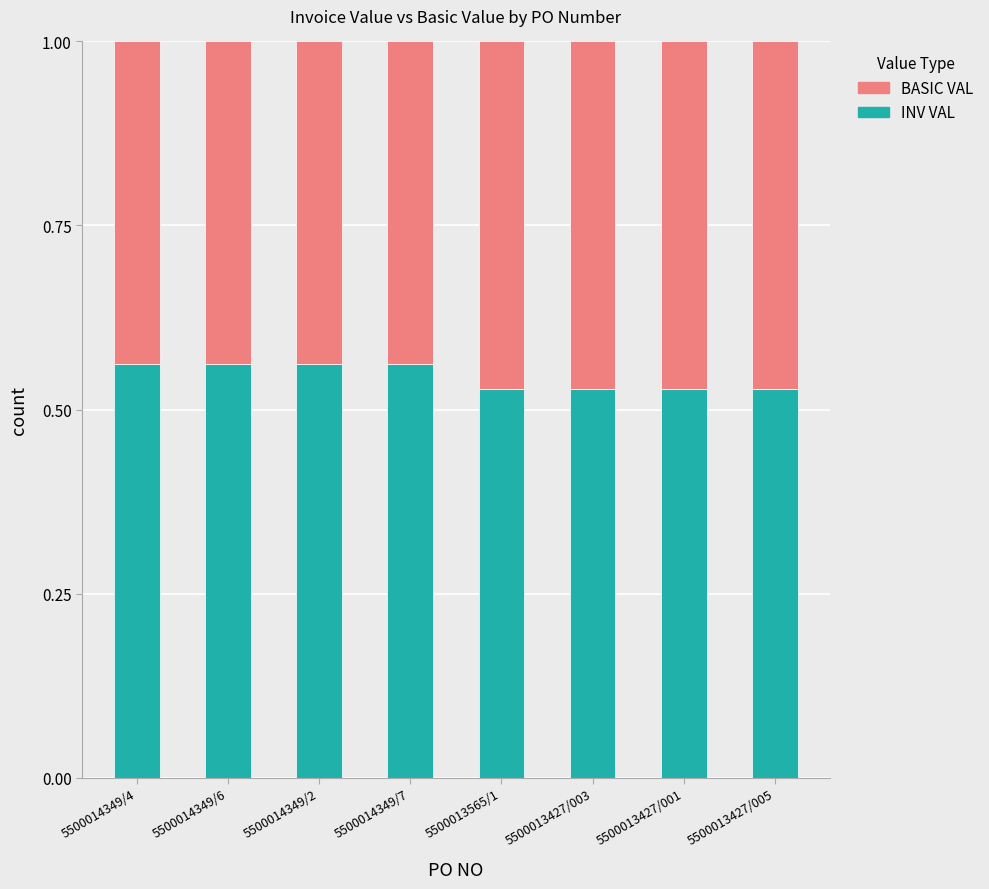

What is the total value across all series at 5500013565/1?

1.0